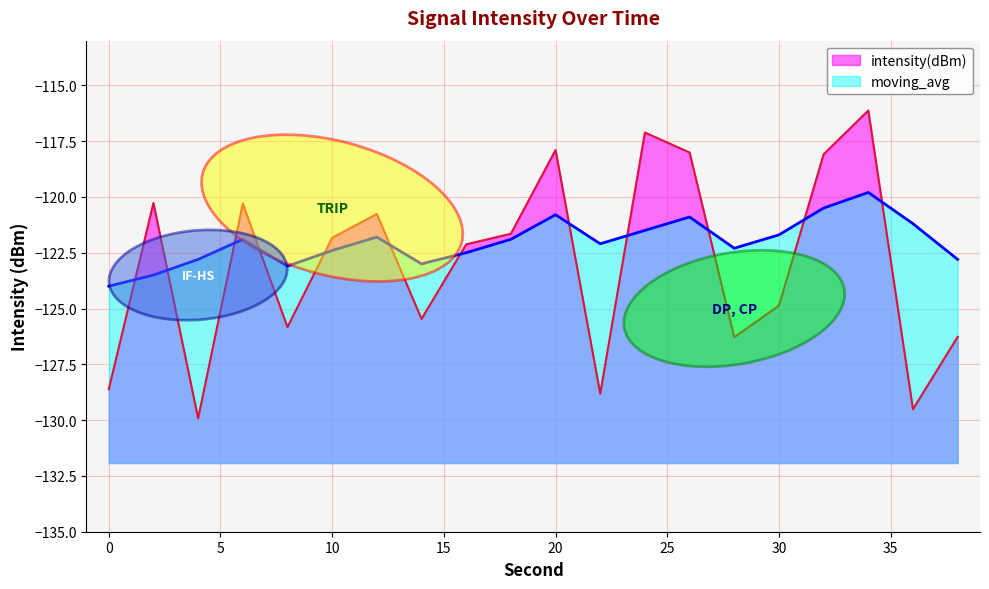

Reading right to left, list all the values displayed in this chart.

intensity(dBm): -126.3	-129.5	-116.1	-118.1	-124.9	-126.3	-118.0	-117.1	-128.8	-117.9	-121.6	-122.1	-125.5	-120.8	-121.8	-125.8	-120.3	-129.9	-120.3	-128.6
moving_avg: -122.8	-121.2	-119.8	-120.5	-121.7	-122.3	-120.9	-121.5	-122.1	-120.8	-121.9	-122.5	-123.0	-121.8	-122.4	-123.1	-121.9	-122.8	-123.5	-124.0